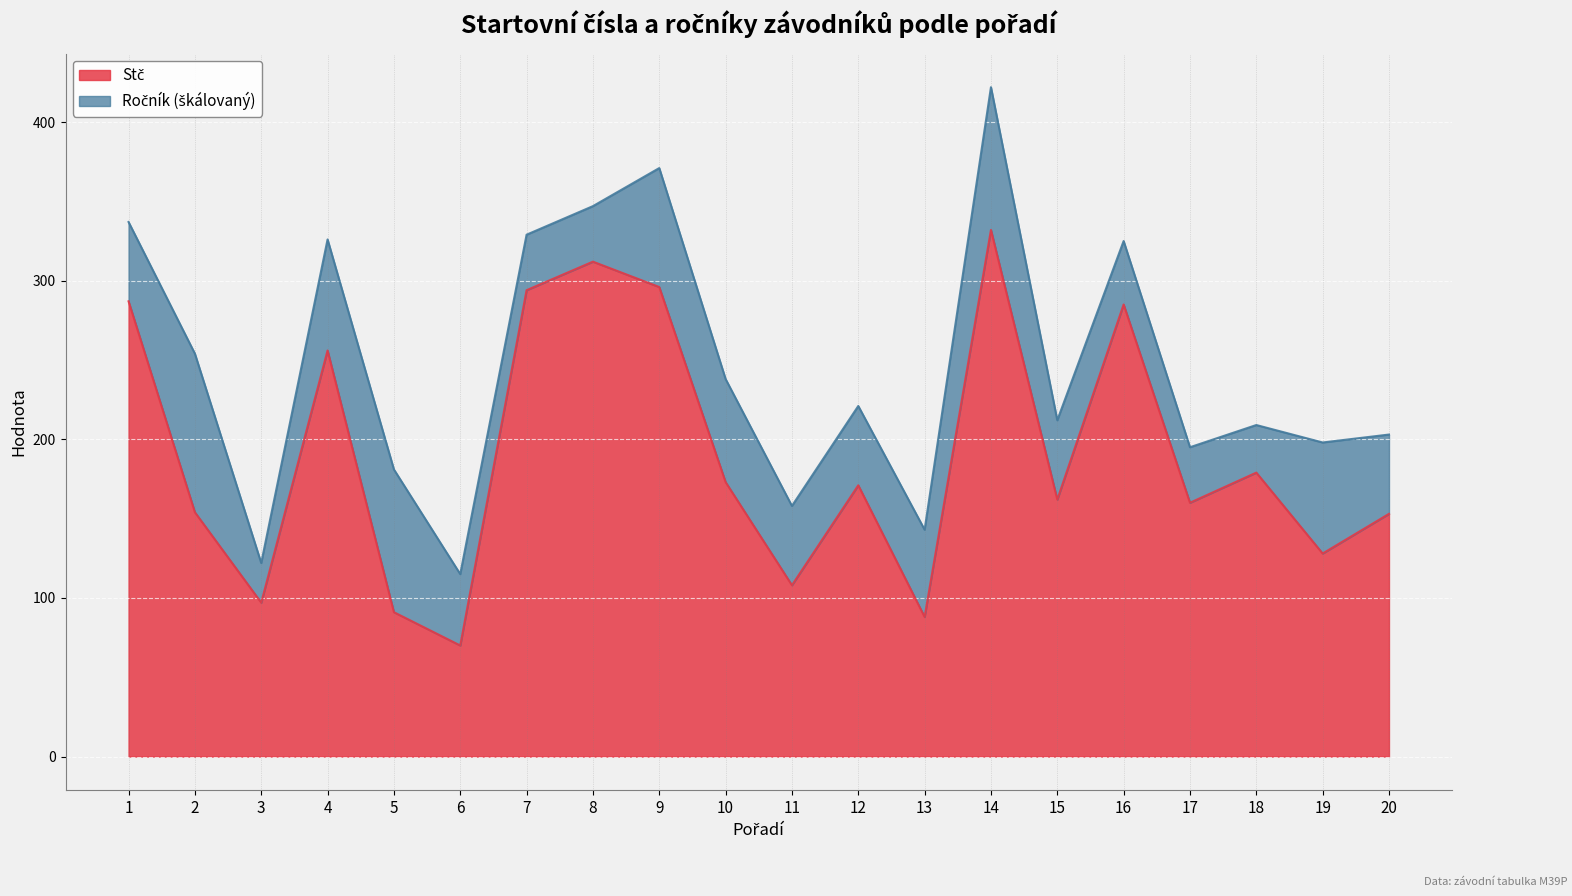

Rank the categories by value from lowest to highest.

6, 13, 5, 3, 11, 19, 20, 2, 17, 15, 12, 10, 18, 4, 16, 1, 7, 9, 8, 14